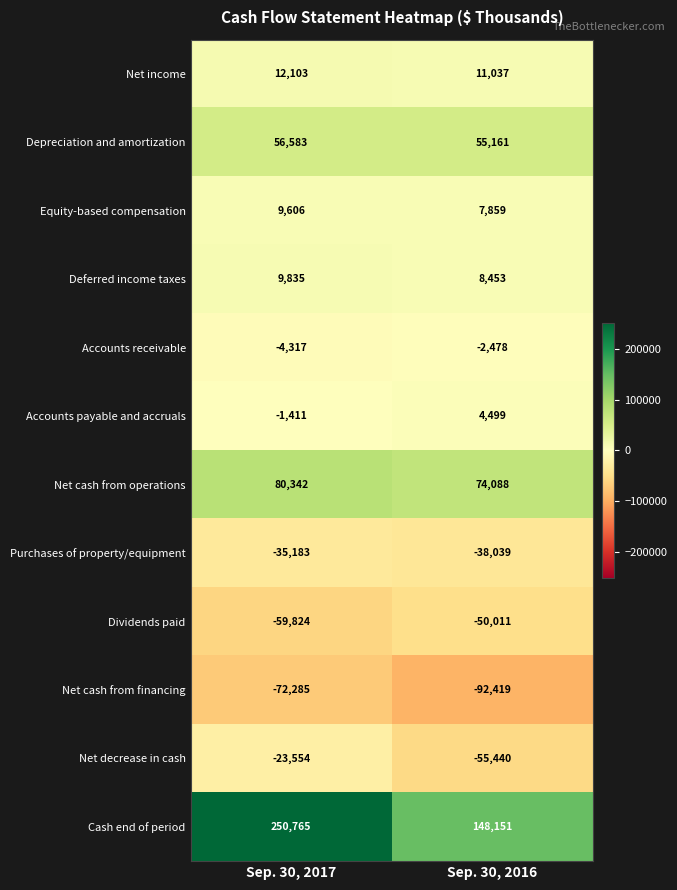

Rank the categories by Depreciation and amortization value from lowest to highest.

Sep. 30, 2016, Sep. 30, 2017